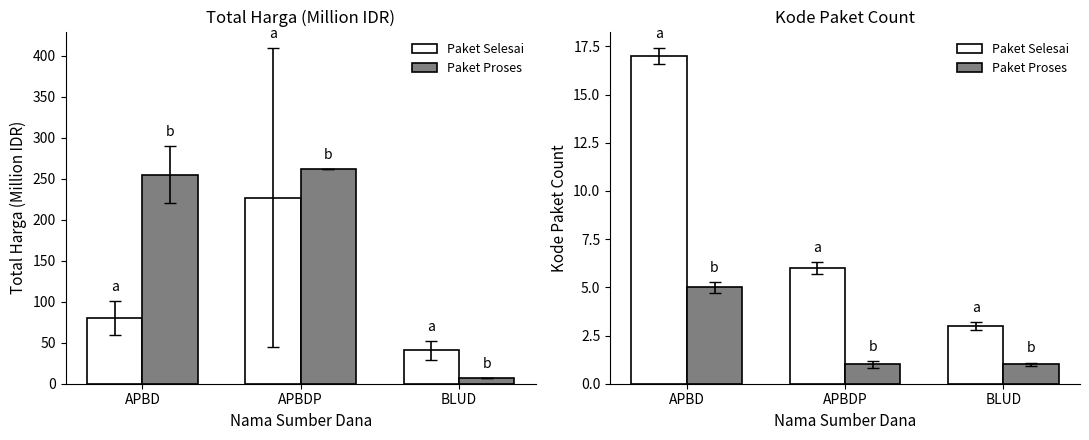

What is the label of the 3rd bar from the right?

APBD